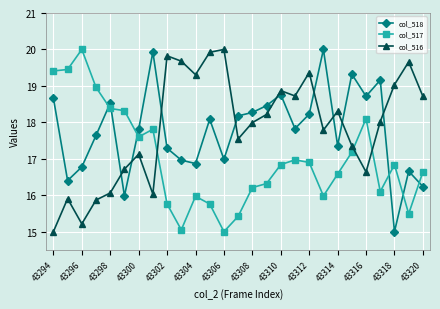

What is the difference between the maximum and second lowest values in the col_516 series?

4.8